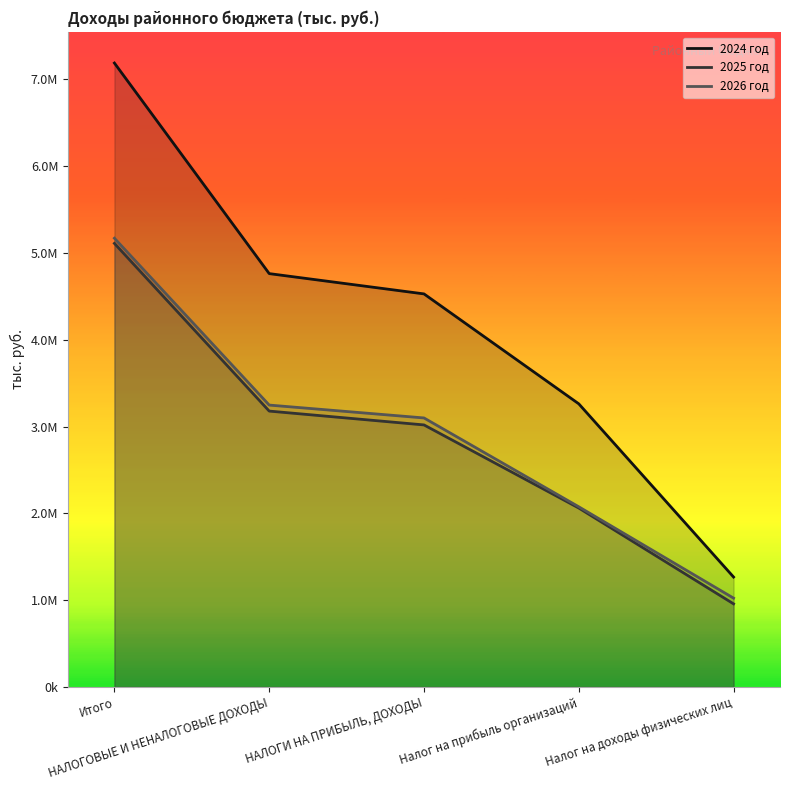

Reading left to right, extract all data points from this chart.

2024 год: Итого=7188234.5	НАЛОГОВЫЕ И НЕНАЛОГОВЫЕ ДОХОДЫ=4762284.9	НАЛОГИ НА ПРИБЫЛЬ, ДОХОДЫ=4528500.0	Налог на прибыль организаций=3262000.0	Налог на доходы физических лиц=1266500.0
2025 год: Итого=5110315.3	НАЛОГОВЫЕ И НЕНАЛОГОВЫЕ ДОХОДЫ=3178421.2	НАЛОГИ НА ПРИБЫЛЬ, ДОХОДЫ=3018925.0	Налог на прибыль организаций=2061460.0	Налог на доходы физических лиц=957465.0
2026 год: Итого=5170006.5	НАЛОГОВЫЕ И НЕНАЛОГОВЫЕ ДОХОДЫ=3247698.3	НАЛОГИ НА ПРИБЫЛЬ, ДОХОДЫ=3099355.0	Налог на прибыль организаций=2075890.0	Налог на доходы физических лиц=1023465.0